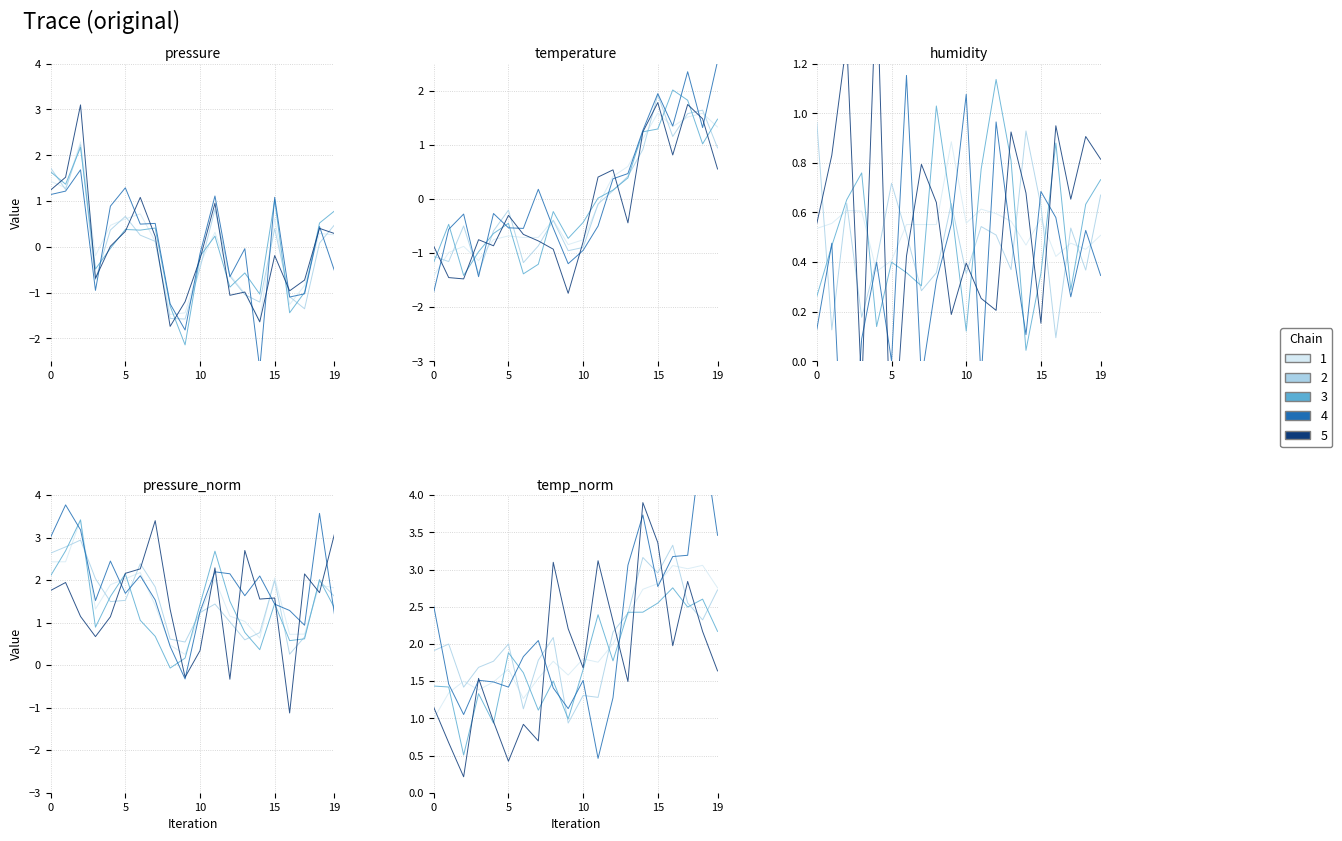

True or false: pressure and pressure_norm intersect in this chart.

False